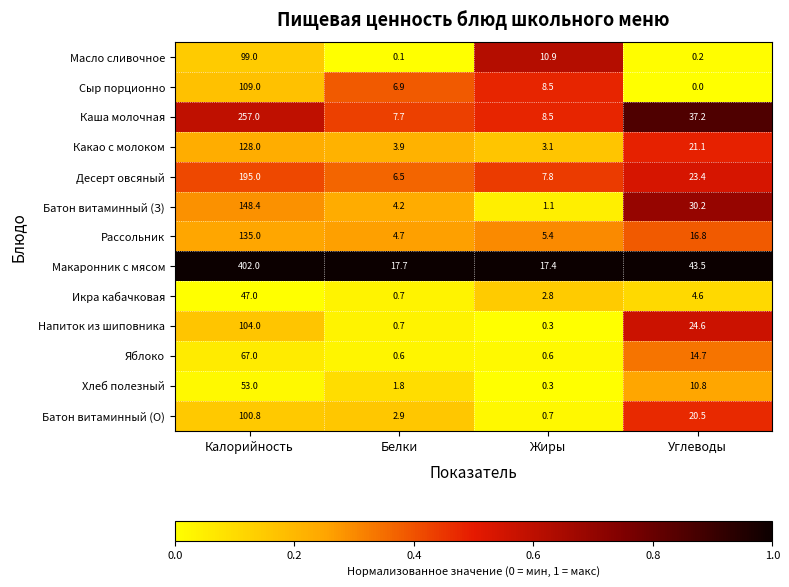

What is the greatest value displayed?

402.0